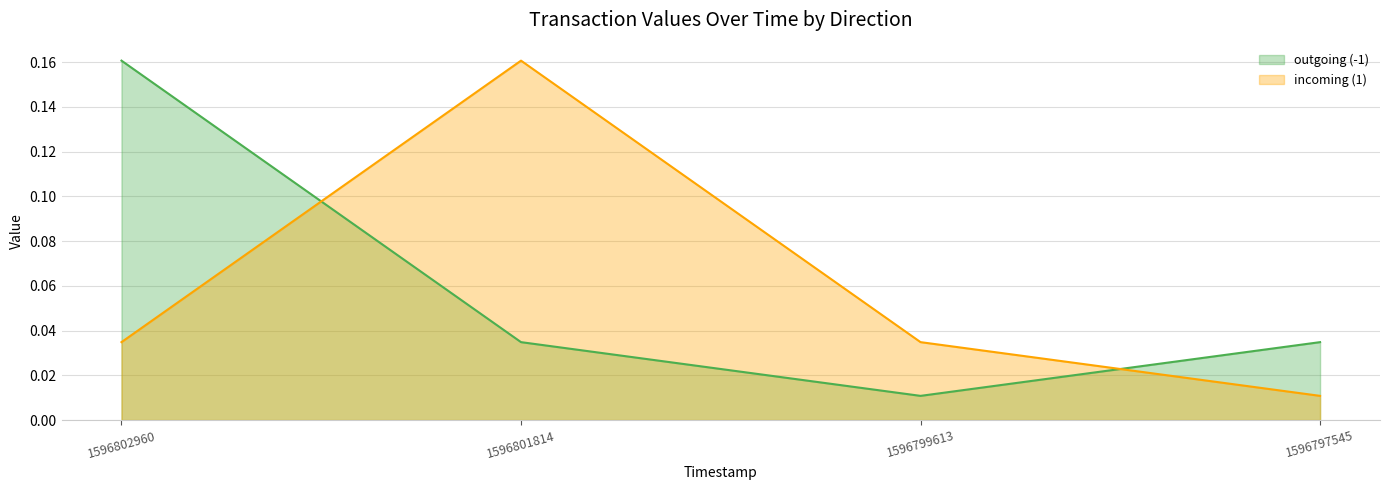

Is it true that outgoing (-1) line equals 0.1 at 1596802960?

False